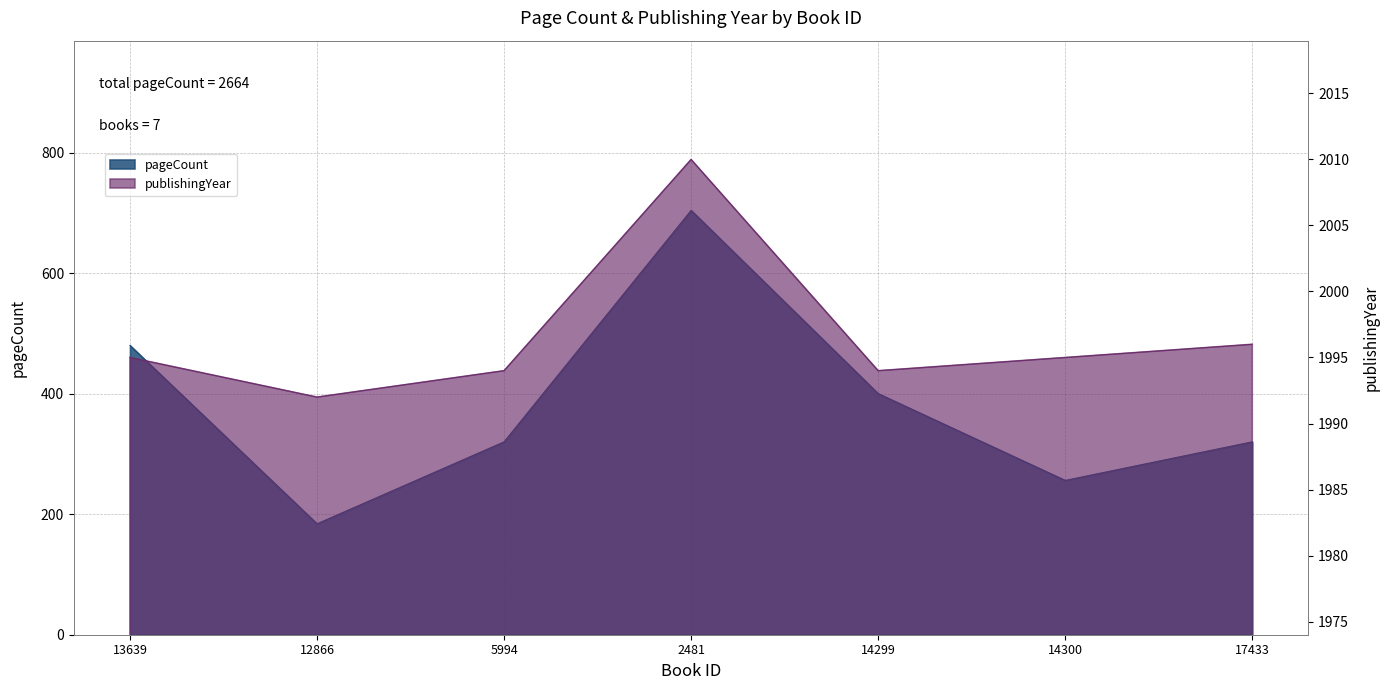

Reading left to right, what are all the values shown in this chart?

pageCount: 480	184	320	704	400	256	320
publishingYear: 1995	1992	1994	2010	1994	1995	1996